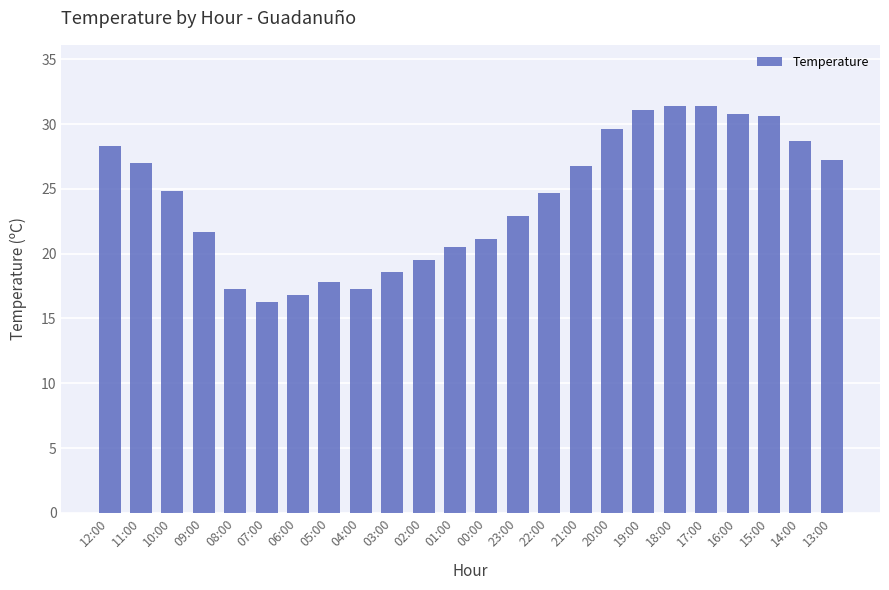

What is the value of the 6th bar from the left?

16.3